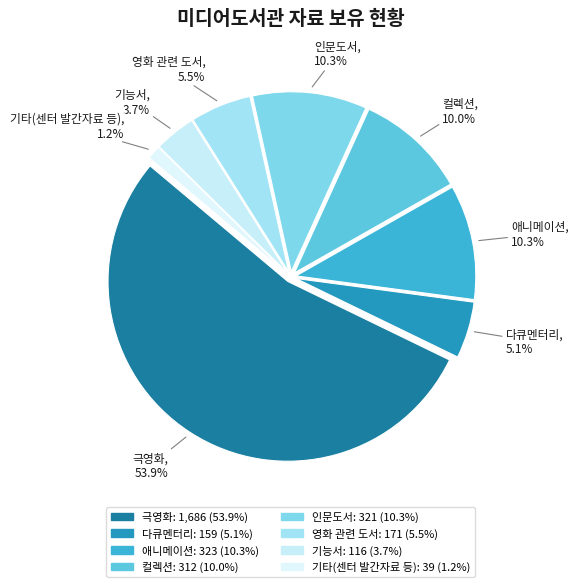

Rank the categories by value from lowest to highest.

기타(센터 발간자료 등), 기능서, 다큐멘터리, 영화 관련 도서, 컬렉션, 인문도서, 애니메이션, 극영화